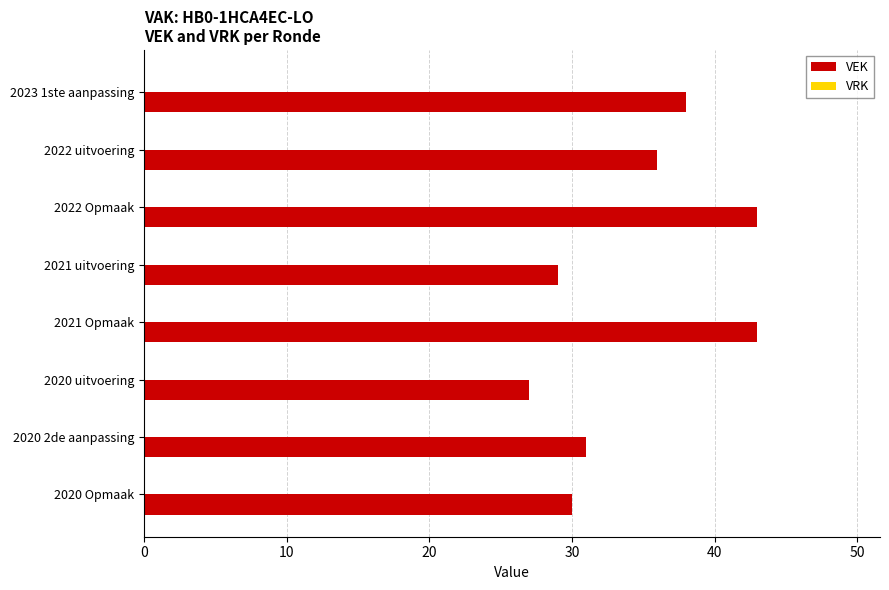

What is the average value?

35